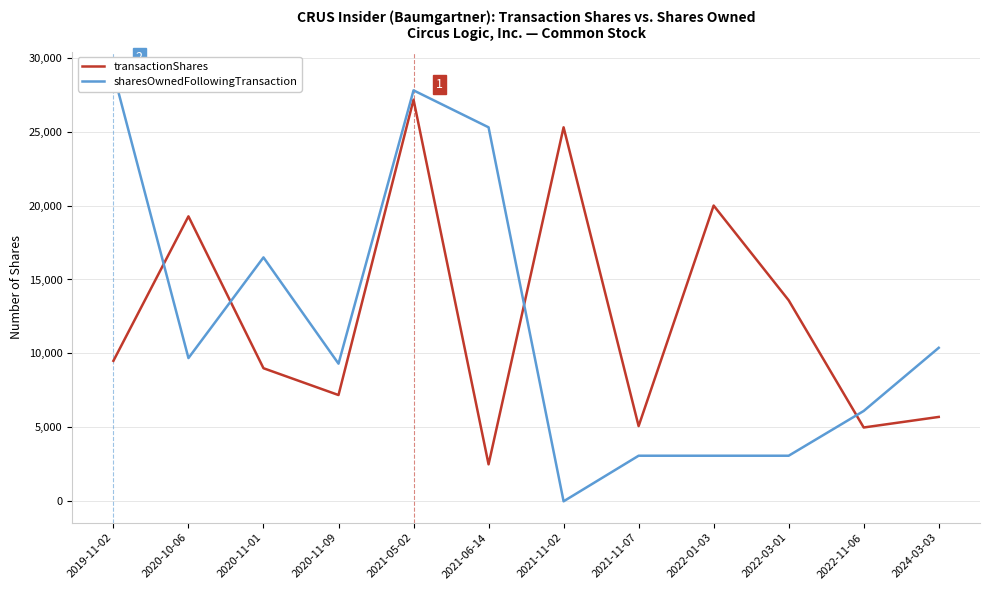

Which has a higher value, 2021-05-02 or 2021-06-14?

2021-05-02